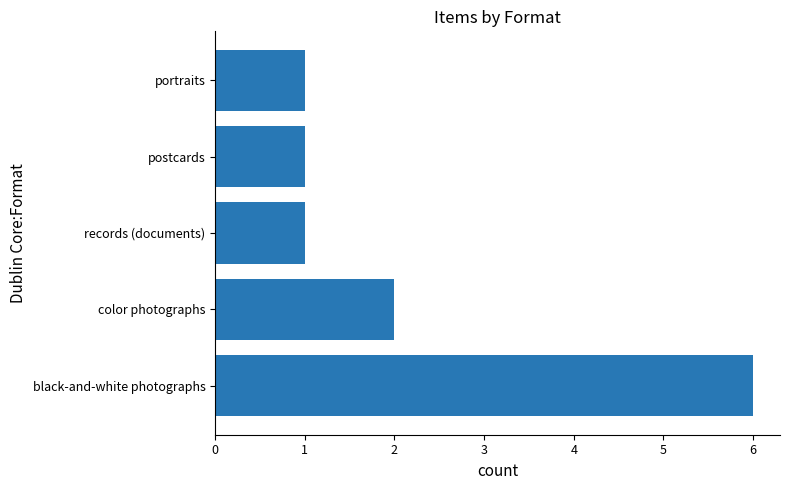

Which has a higher value, black-and-white photographs or postcards?

black-and-white photographs